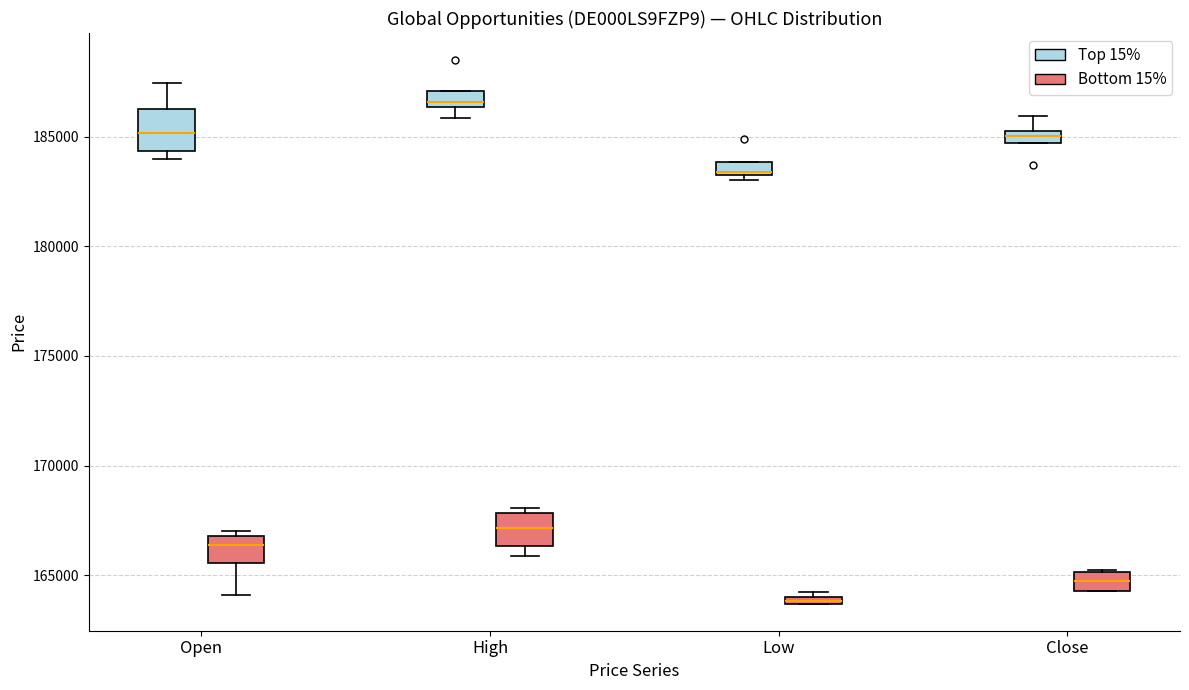

Where is the lower edge of the box for Low (Top 15%) on the y-axis? The values are not printed on the chart, so give them approximately, as read against the axis.

183000